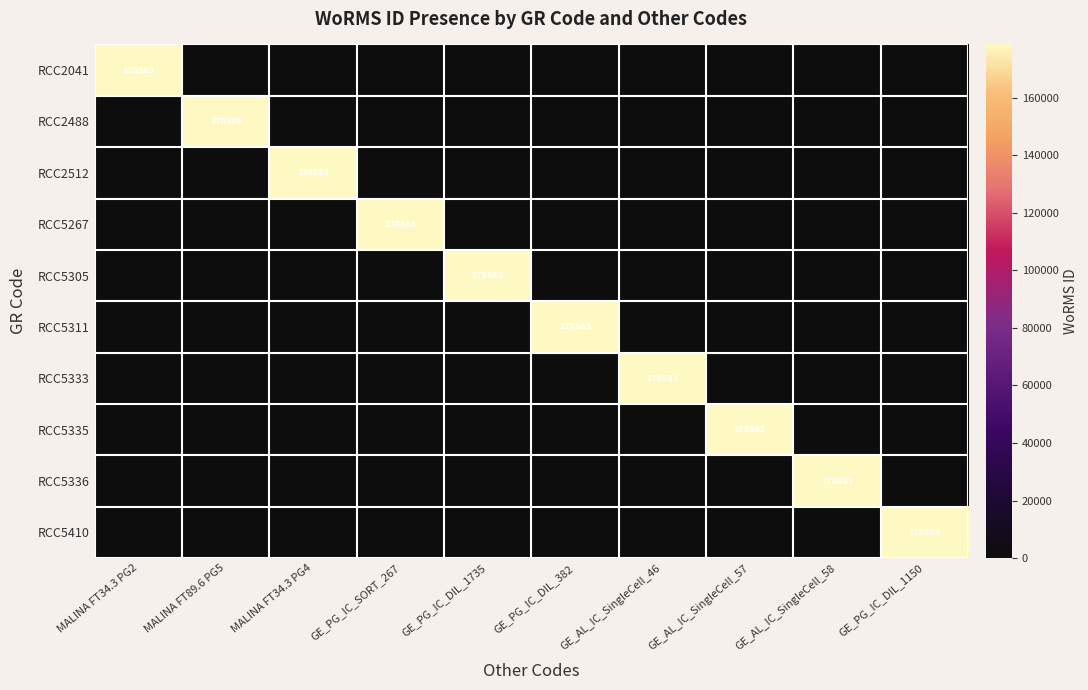

Is it true that RCC5410 equals 178583 at GE_PG_IC_DIL_1150?

True